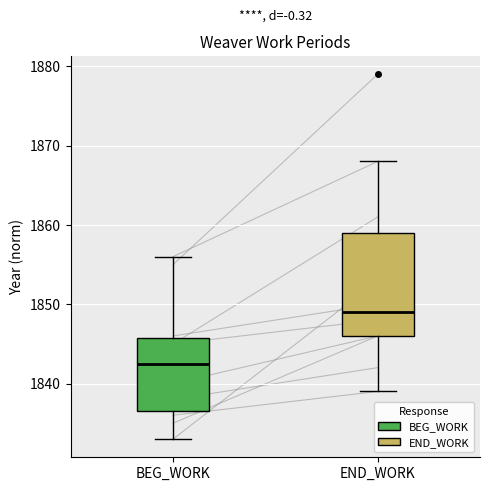

Reading left to right, read every box against the y-axis: the position of its median line, the range the box covers, and the ends of its whiskers. The values are not printed on the chart, so give them approximately, as read against the axis.

BEG_WORK: median 1843, box 1837 to 1846, whiskers 1833 to 1856
END_WORK: median 1849, box 1846 to 1859, whiskers 1839 to 1868